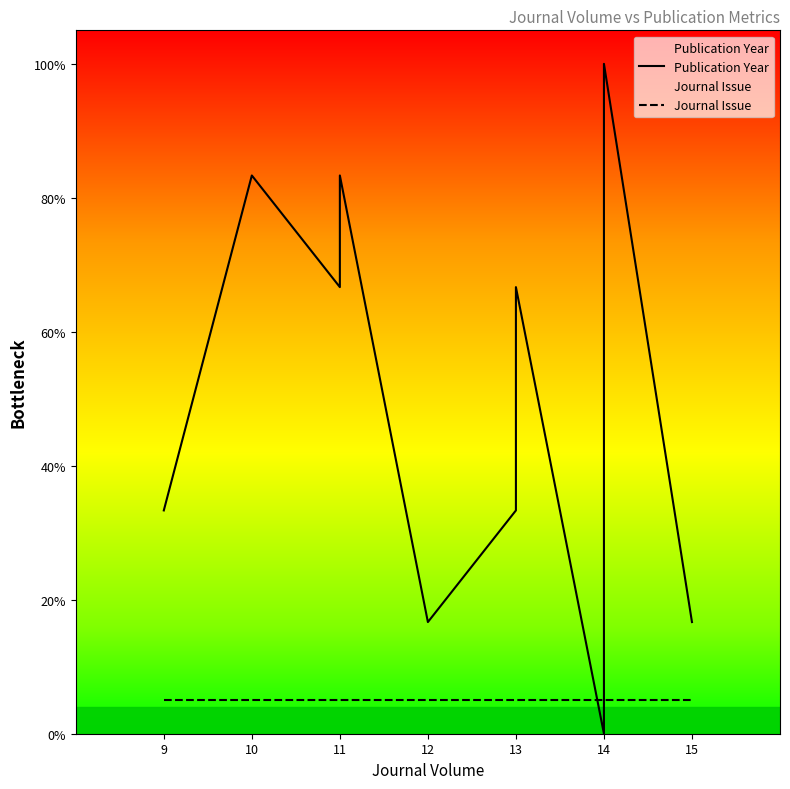

Reading left to right, what are all the values shown in this chart?

Publication Year: 33.3	83.3	83.3	66.7	83.3	16.7	33.3	66.7	0.0	50.0	83.3	100.0	16.7
Journal Issue: 5.0	5.0	5.0	5.0	5.0	5.0	5.0	5.0	5.0	5.0	5.0	5.0	5.0